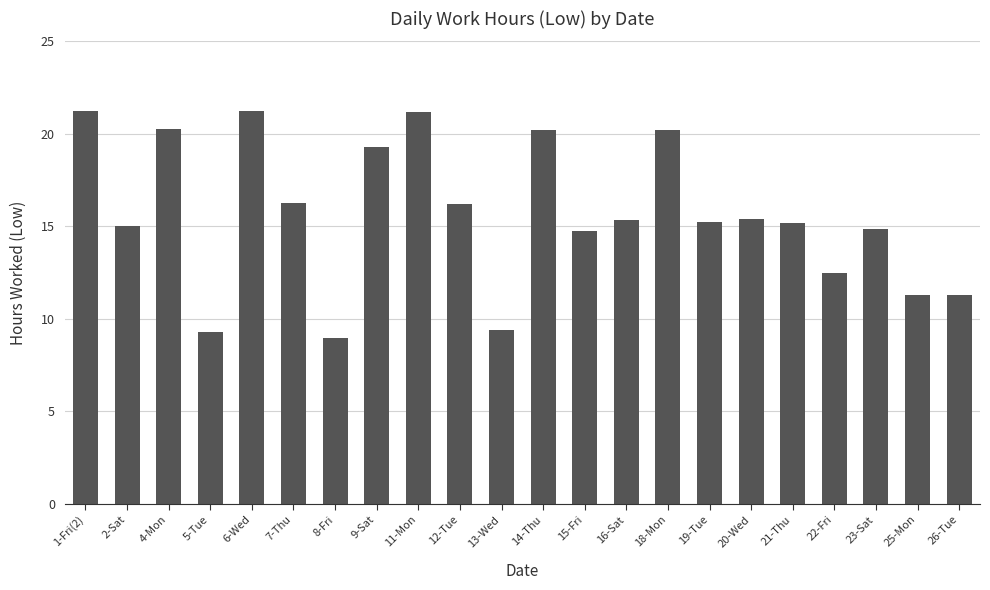

What is the label of the 14th bar from the left?

16-Sat